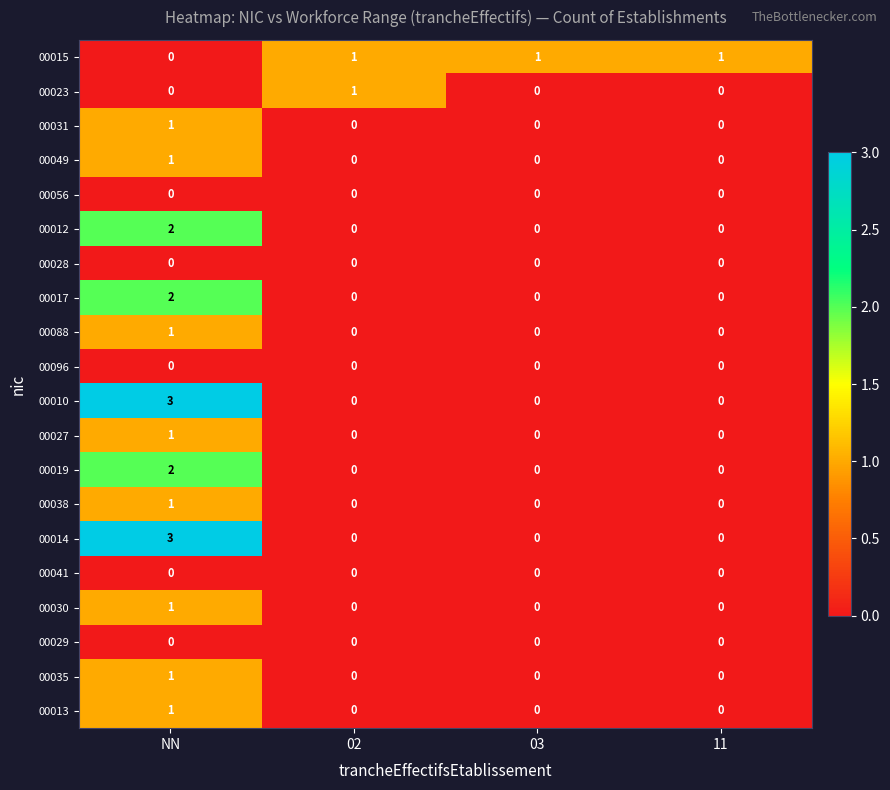

How many distinct data groups are displayed?

20